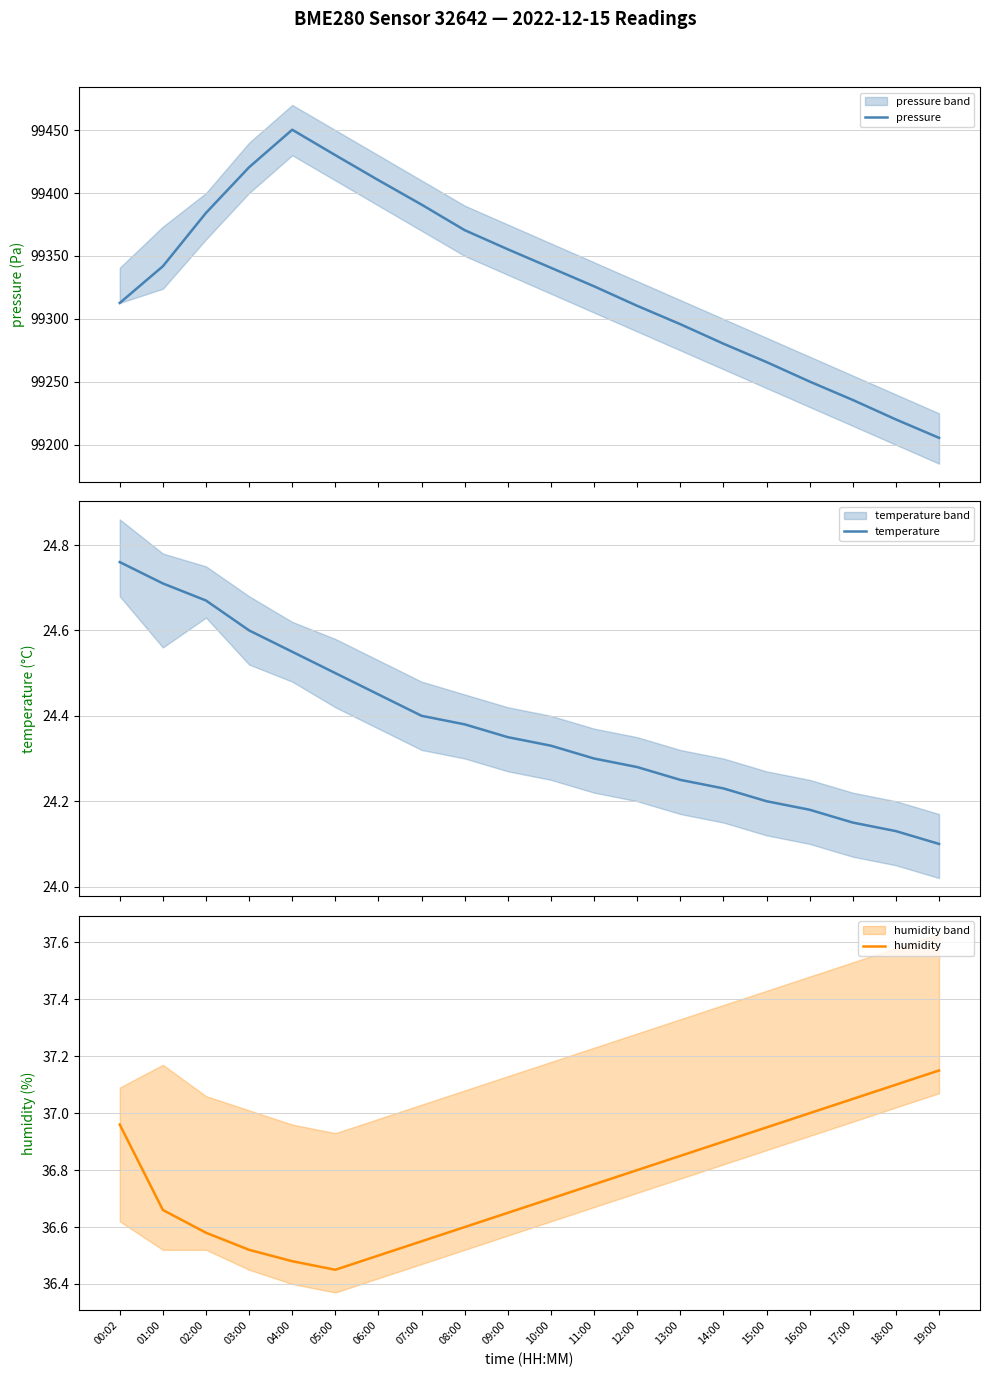

Which series has the largest total across all categories?

pressure